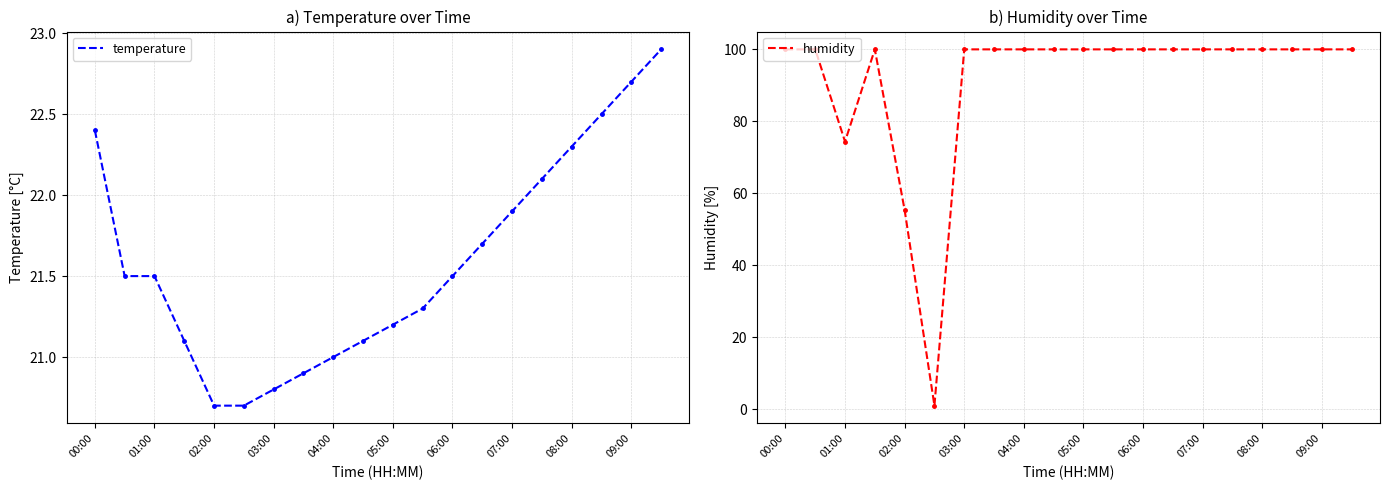

The value of temperature at 02:00 is 35.0. True or false?

False